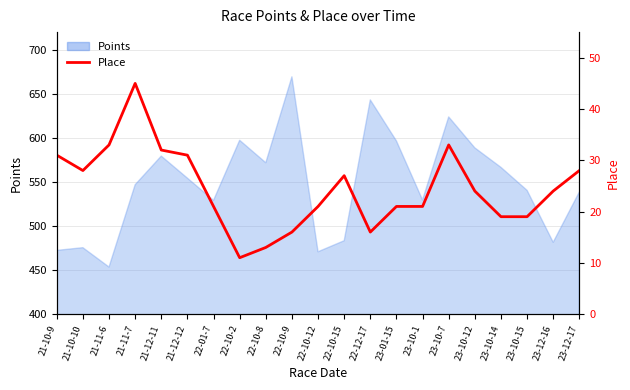

List the labels in order of value, largest first.

21-11-7, 21-11-6, 23-10-7, 21-12-11, 21-10-9, 21-12-12, 21-10-10, 23-12-17, 22-10-15, 23-10-12, 23-12-16, 22-01-7, 22-10-12, 23-01-15, 23-10-1, 23-10-14, 23-10-15, 22-10-9, 22-12-17, 22-10-8, 22-10-2